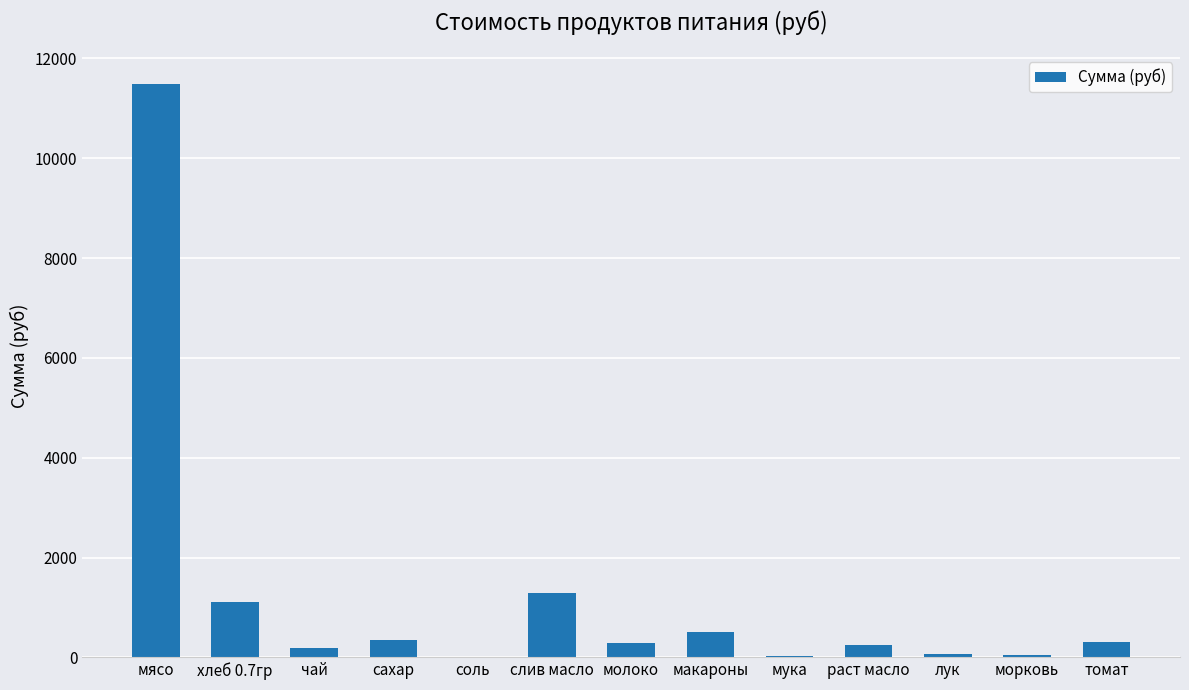

Is it true that the value at макароны is 511.0?

True